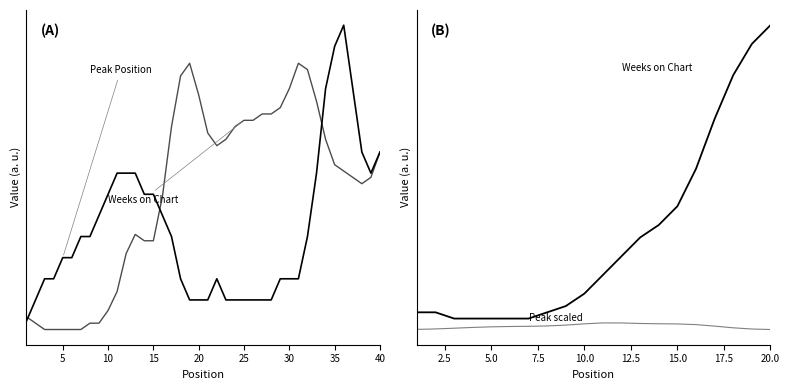

Reading left to right, transcribe all the data shown in this chart.

Peak Position: 1=1	2=2	3=3	4=4	5=5	6=6	7=3	8=8	9=1	10=10	11=11	12=12	13=1	14=14	15=1	16=16	17=2	18=2	19=2	20=1	21=4	22=5	23=2	24=1	25=3	26=2	27=1	28=2	29=6	30=2	31=2	32=1	33=11	34=14	35=9	36=36	37=4	38=5	39=1	40=16
Weeks on Chart: 1=7	2=2	3=2	4=2	5=2	6=2	7=3	8=2	9=6	10=2	11=2	12=6	13=52	14=2	15=8	16=2	17=52	18=52	19=52	20=52	21=4	22=52	23=4	24=52	25=52	26=4	27=52	28=52	29=4	30=52	31=52	32=52	33=50	34=1	35=52	36=1	37=52	38=17	39=1	40=52